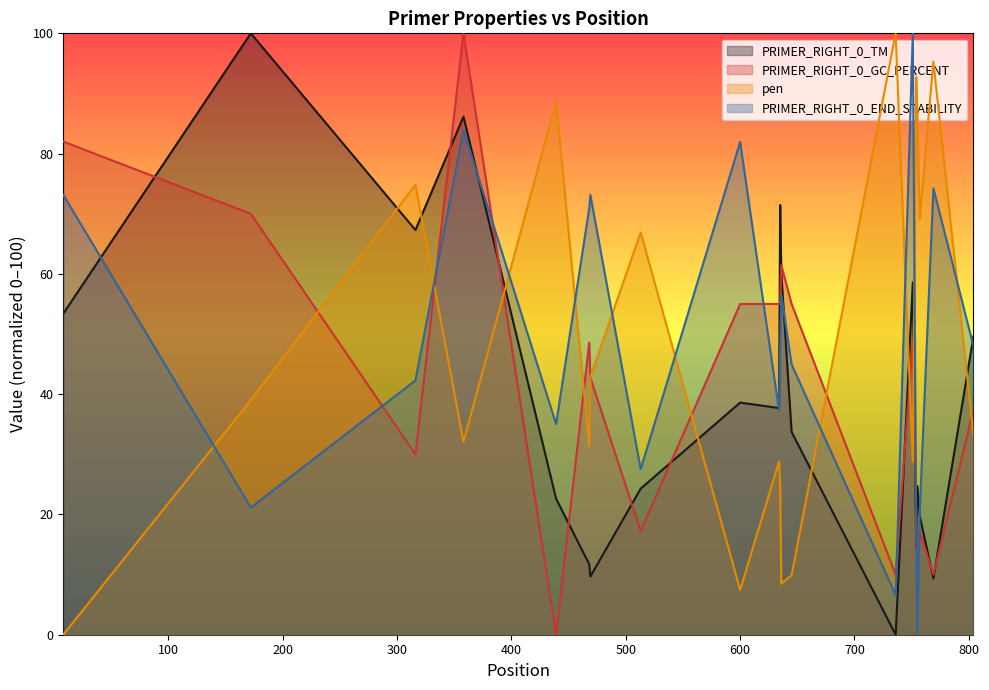

What is the maximum value for PRIMER_RIGHT_0_END_STABILITY?

100.0